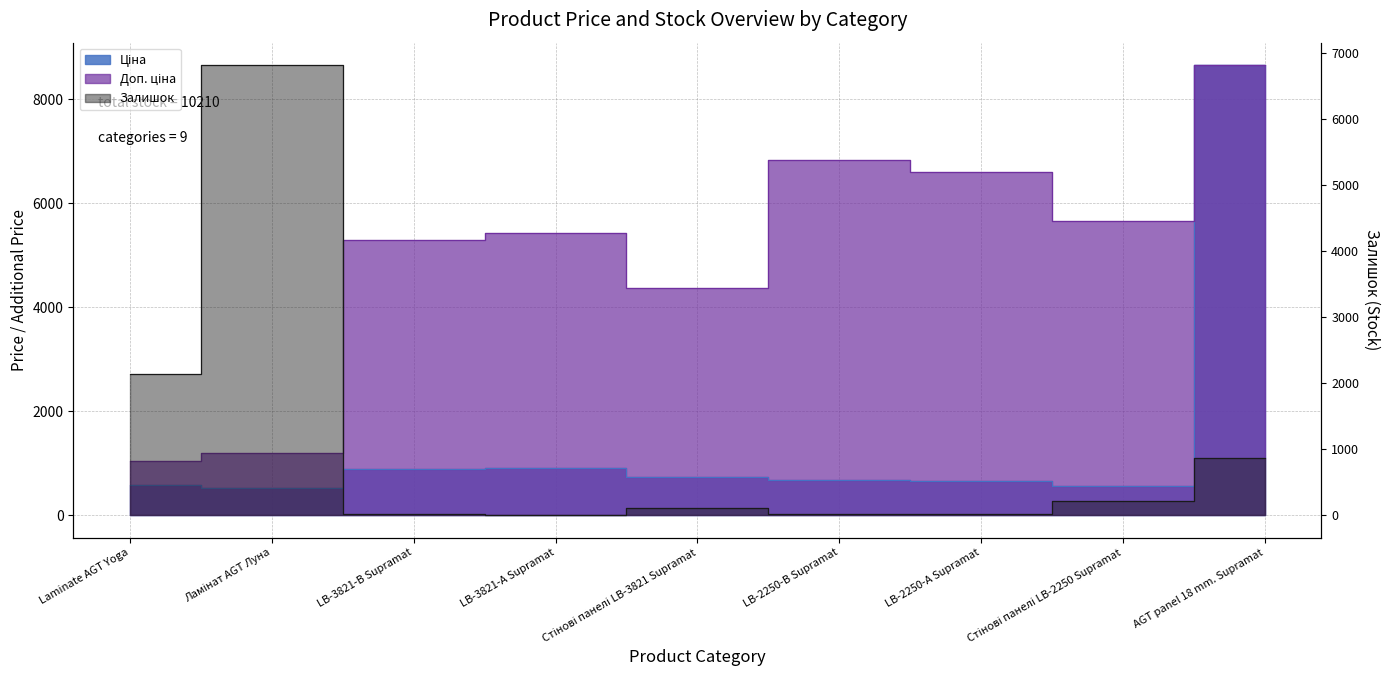

Is the value of Залишок at Стінові панелі LB-2250 Supramat greater than the value of Ціна at LB-3821-В Supramat?

No